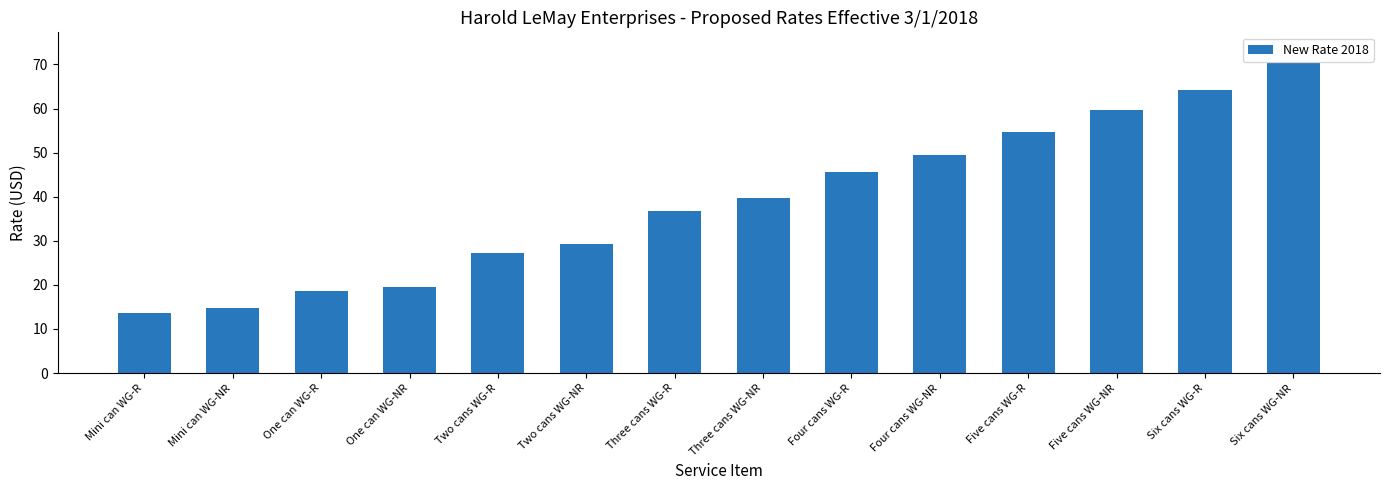

Are the bars grouped side by side (vs. stacked)?

No